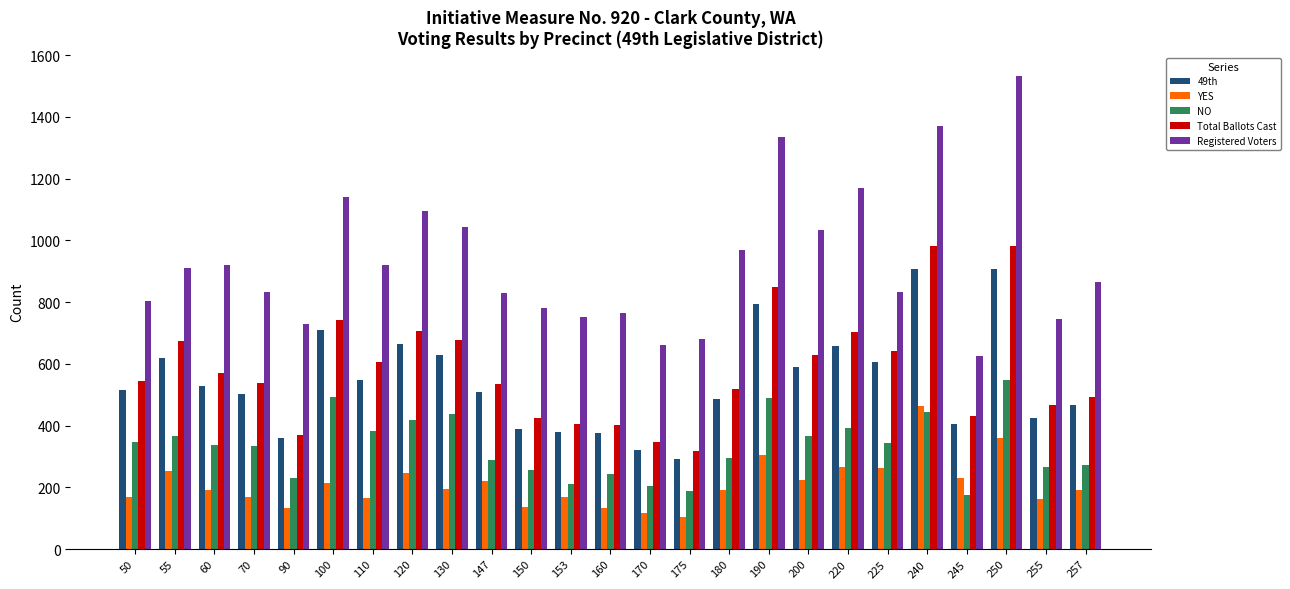

What is the maximum value for Registered Voters?

1531